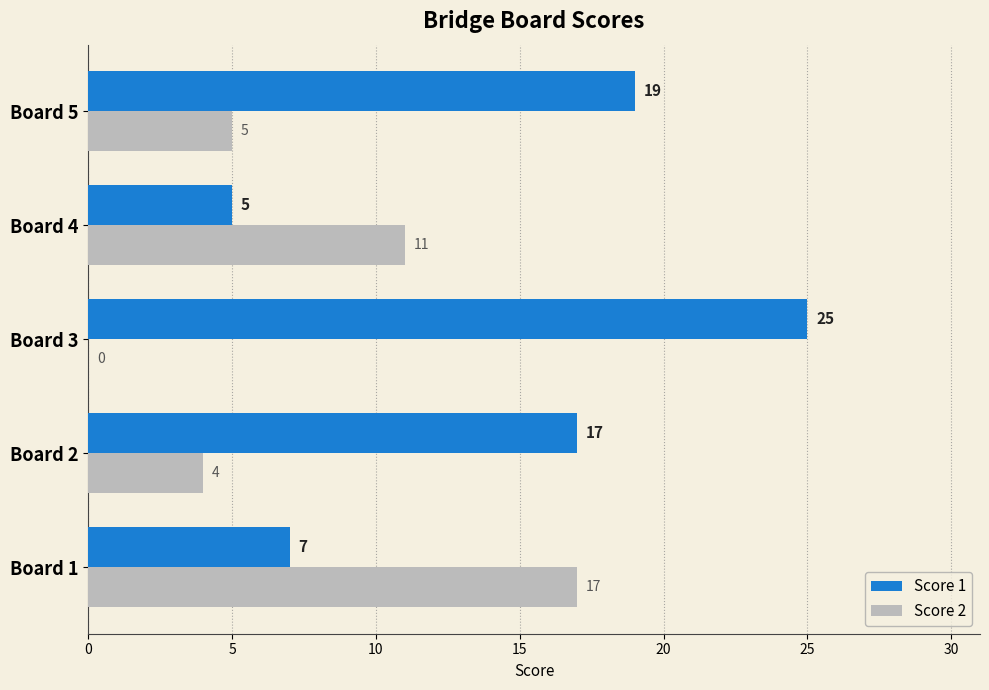

Which series has the largest total across all categories?

Score 1